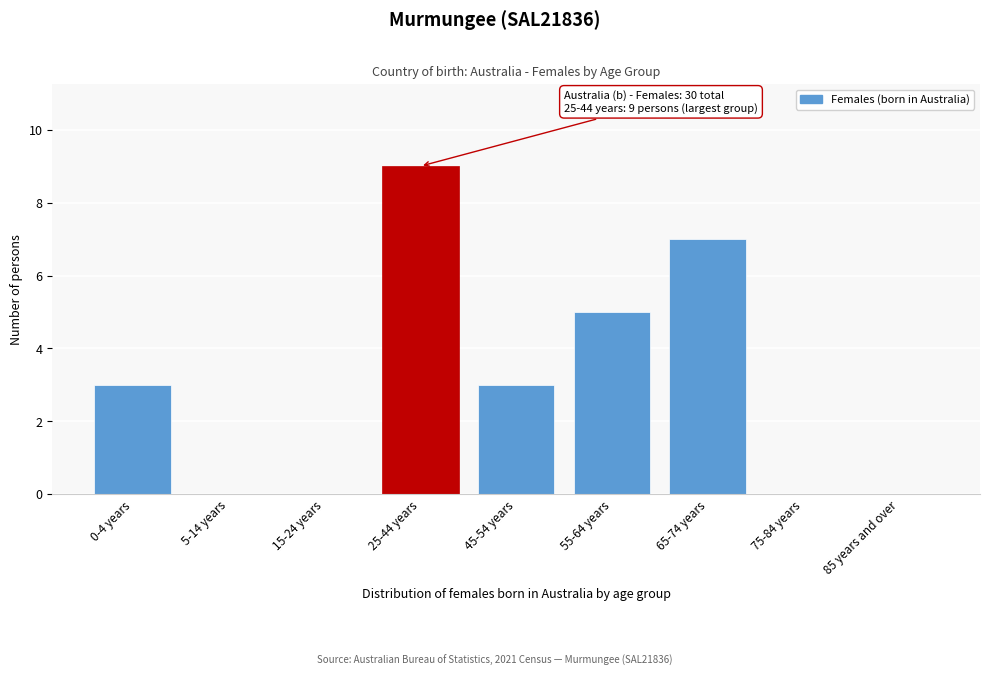

Reading left to right, extract all data points from this chart.

0-4 years=3	5-14 years=0	15-24 years=0	25-44 years=9	45-54 years=3	55-64 years=5	65-74 years=7	75-84 years=0	85 years and over=0